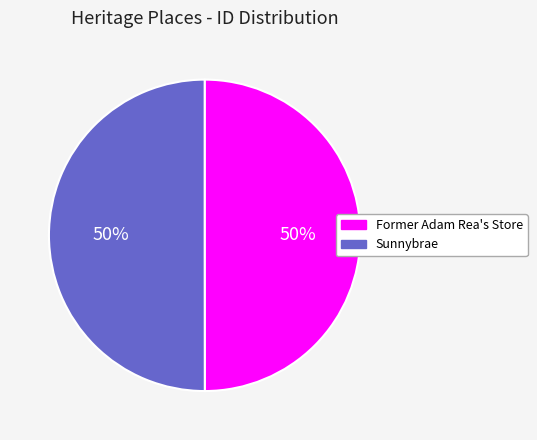

Is it true that Former Adam Rea's Store is 57% of the pie?

False